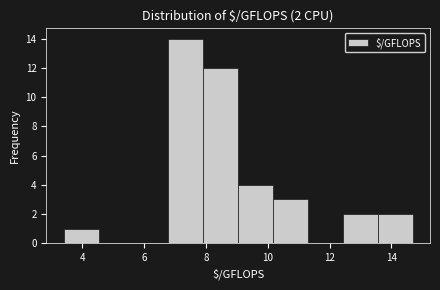

Over which range of the x-axis is the bar tallest?

6.8 to 8.0